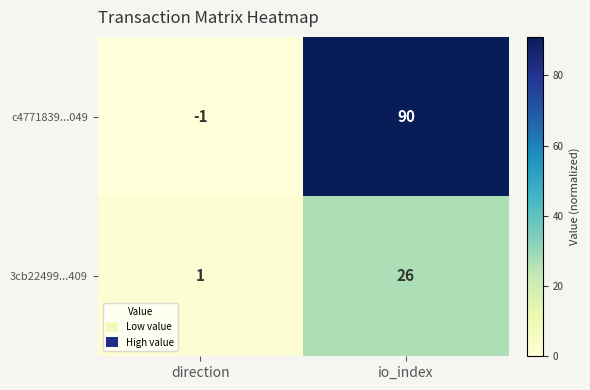

Is it true that c4771839...049 equals 90 at io_index?

True